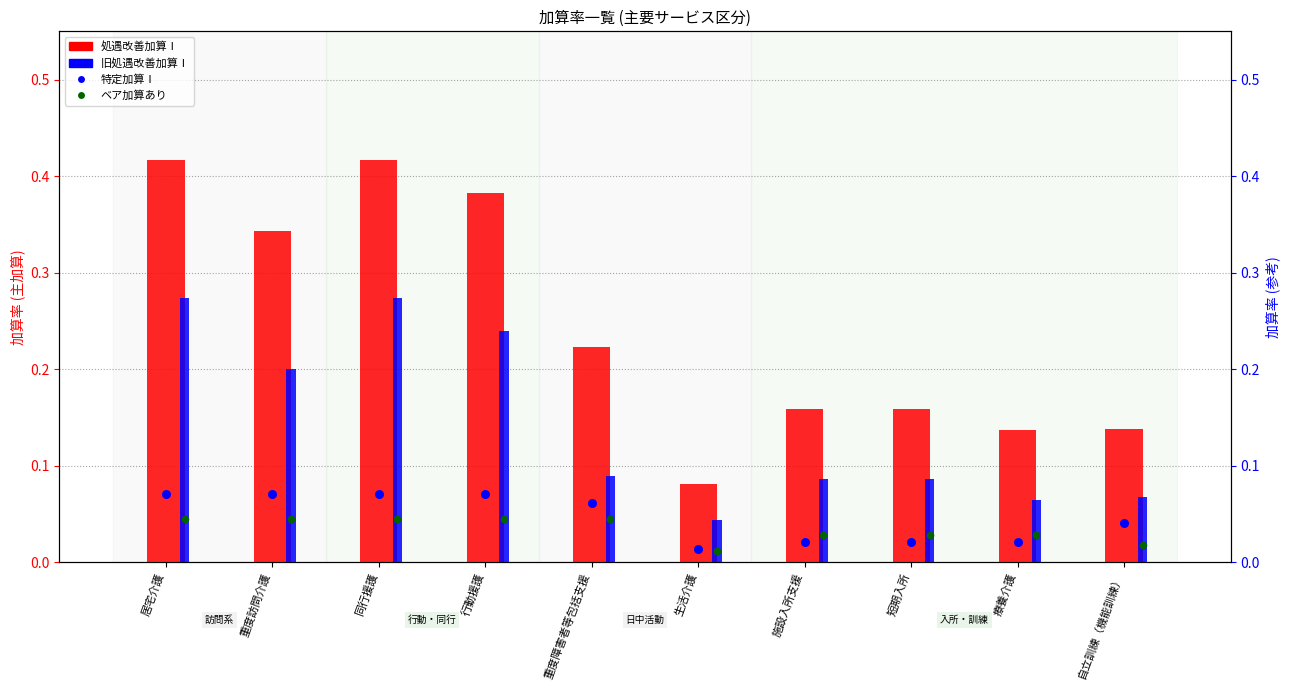

Which series has the largest Y range (max minus min)?

処遇改善加算Ⅰ